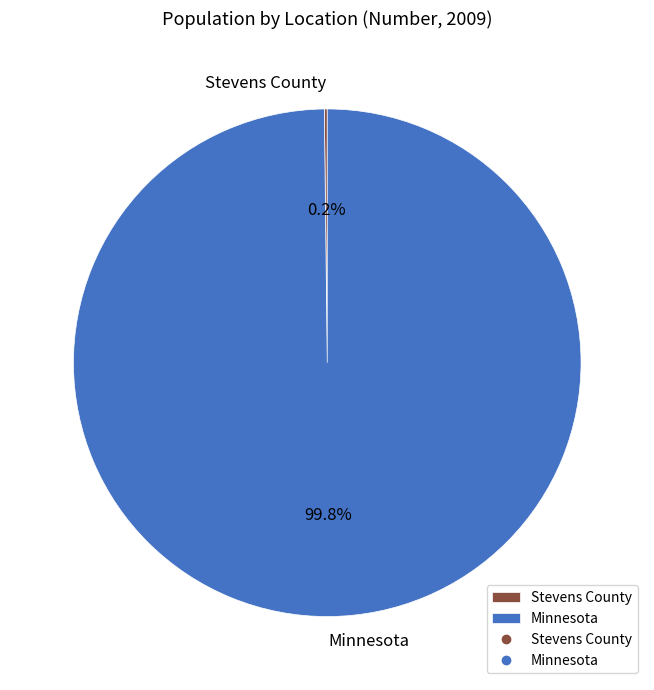

What percentage is NOT represented by Minnesota?

0.2%